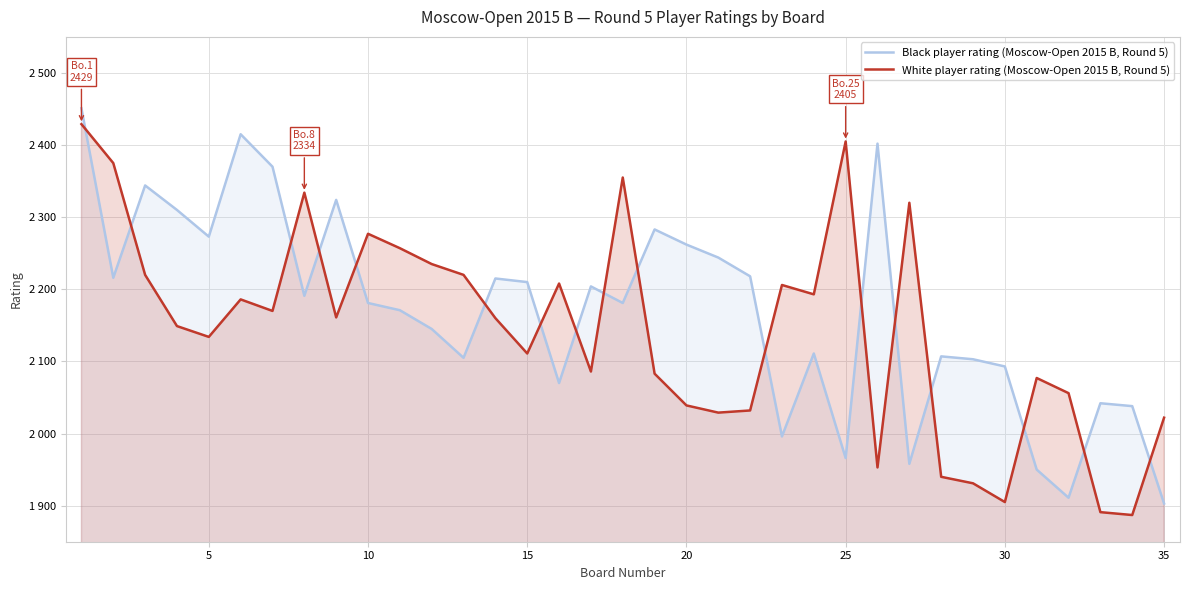

How many times do Black player rating (Moscow-Open 2015 B, Round 5) and White player rating (Moscow-Open 2015 B, Round 5) cross each other?

17